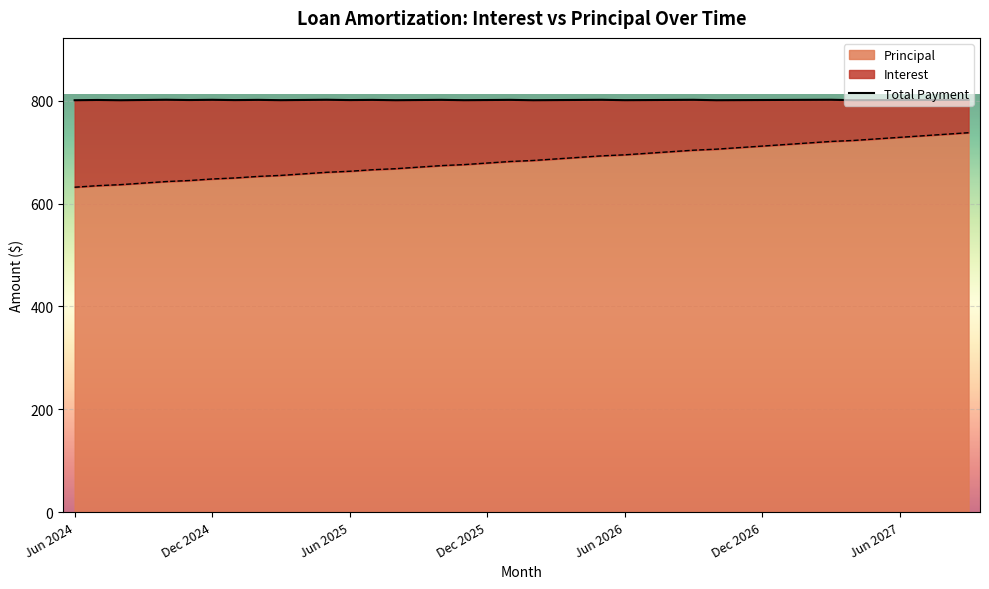

What is the approximate value at 17?

801.2